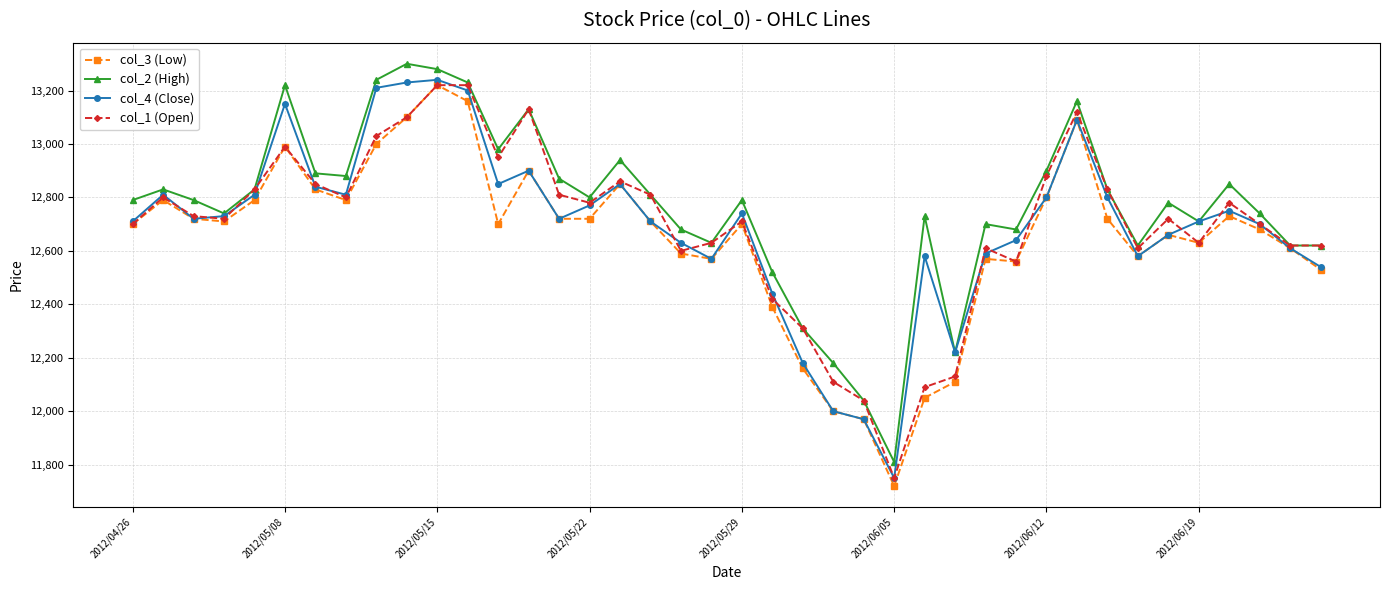

What is the maximum value shown in the chart?

13300